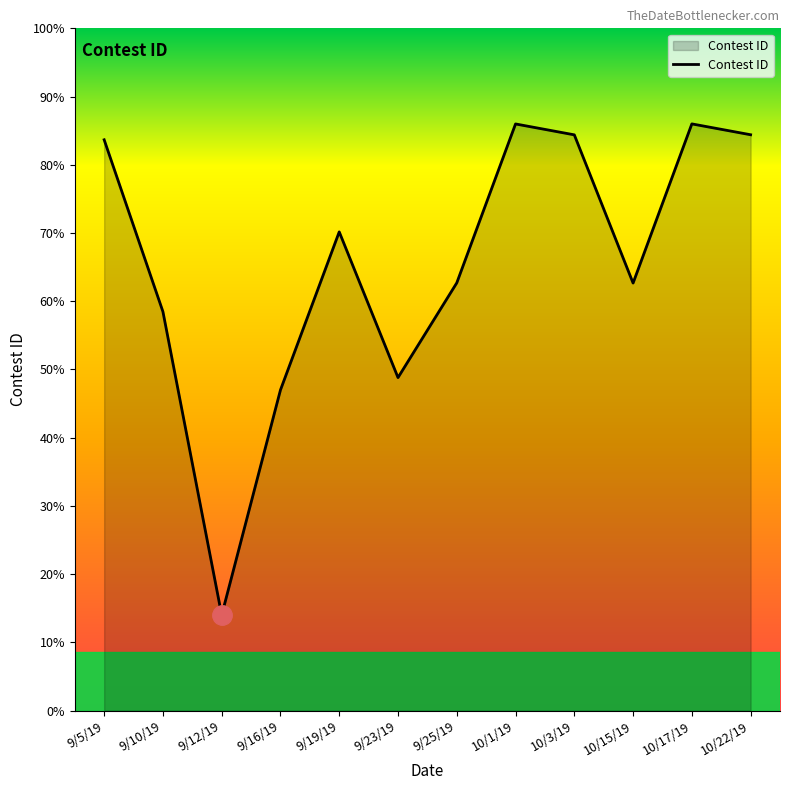

Does the chart display data point markers on the line(s)?

No